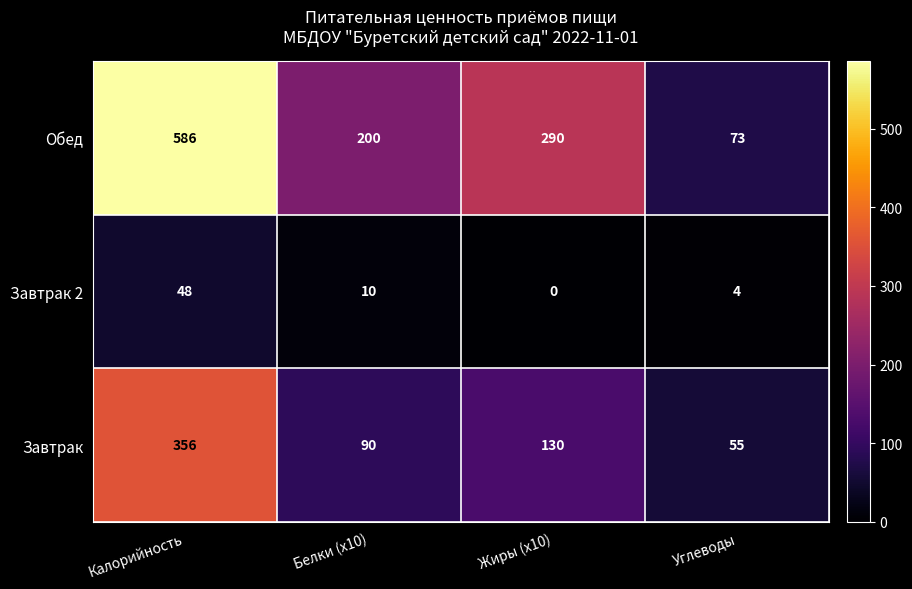

Reading left to right, transcribe all the data shown in this chart.

Обед: Калорийность=586	Белки (x10)=200	Жиры (x10)=290	Углеводы=73
Завтрак 2: Калорийность=48	Белки (x10)=10	Жиры (x10)=0	Углеводы=4
Завтрак: Калорийность=356	Белки (x10)=90	Жиры (x10)=130	Углеводы=55